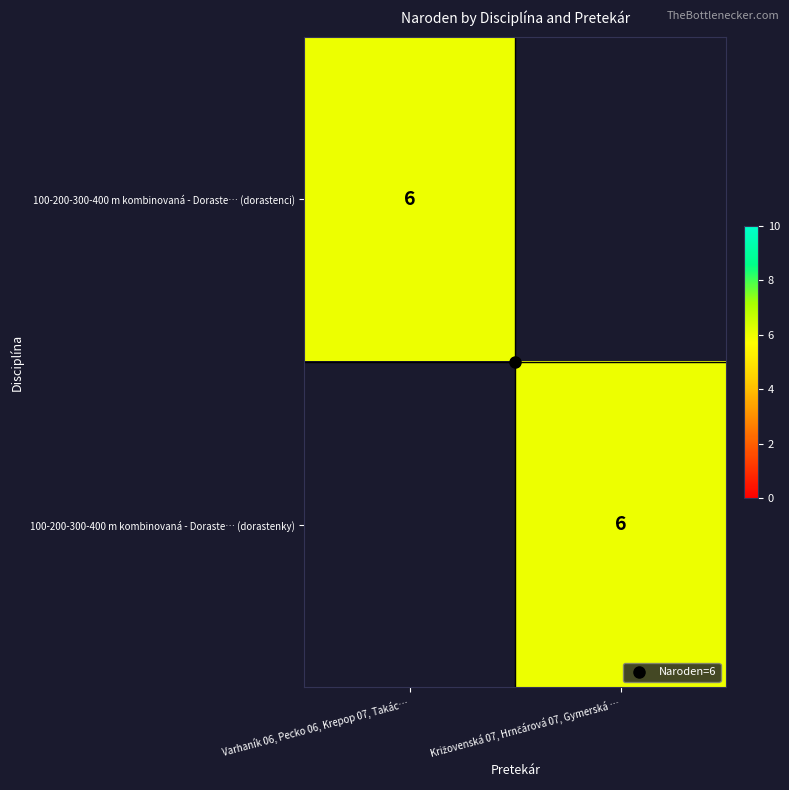

Is the value of 100-200-300-400 m kombinovaná - Doraste… (dorastenci) at Križovenská 07, Hrnčárová 07, Gymerská … greater than the value of 100-200-300-400 m kombinovaná - Doraste… (dorastenky) at Varhaník 06, Pecko 06, Krepop 07, Takác…?

No